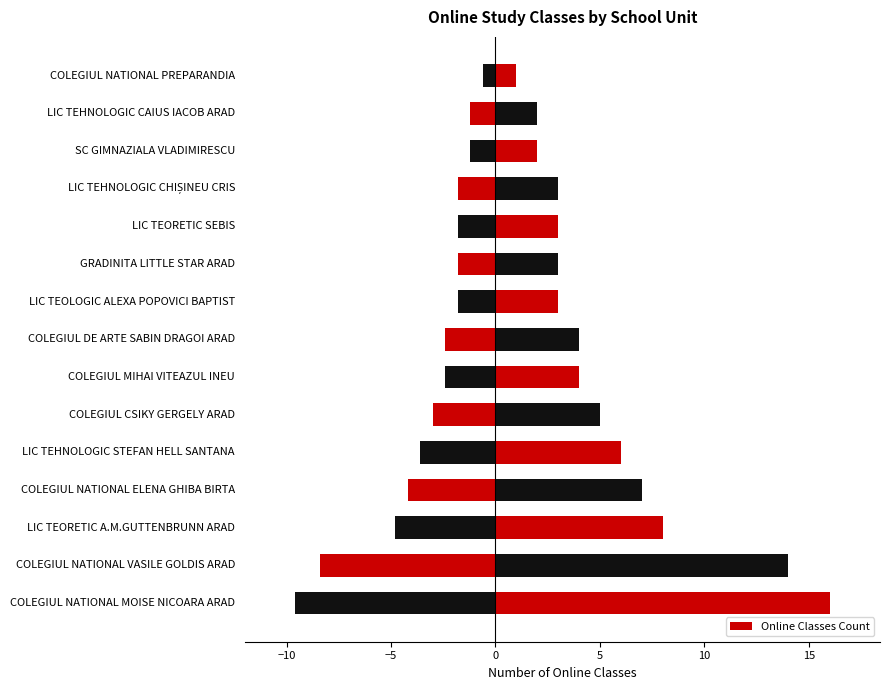

The chart shows a value of 9 at LIC TEHNOLOGIC STEFAN HELL SANTANA. True or false?

False